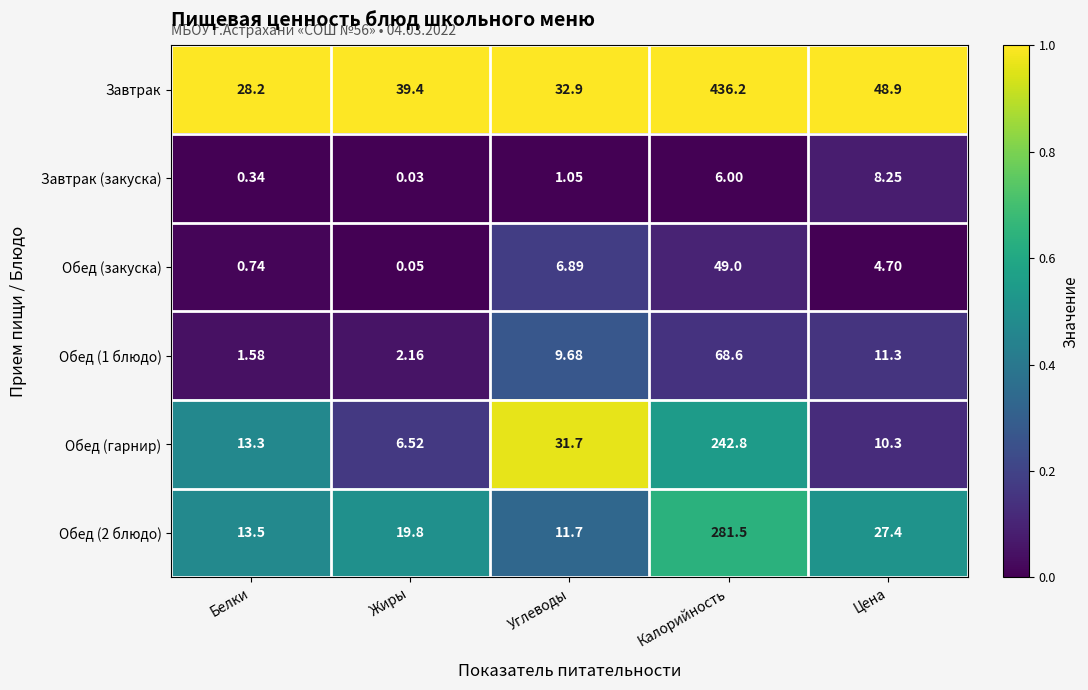

Rank the categories by Обед (1 блюдо) value from lowest to highest.

Белки, Жиры, Углеводы, Цена, Калорийность